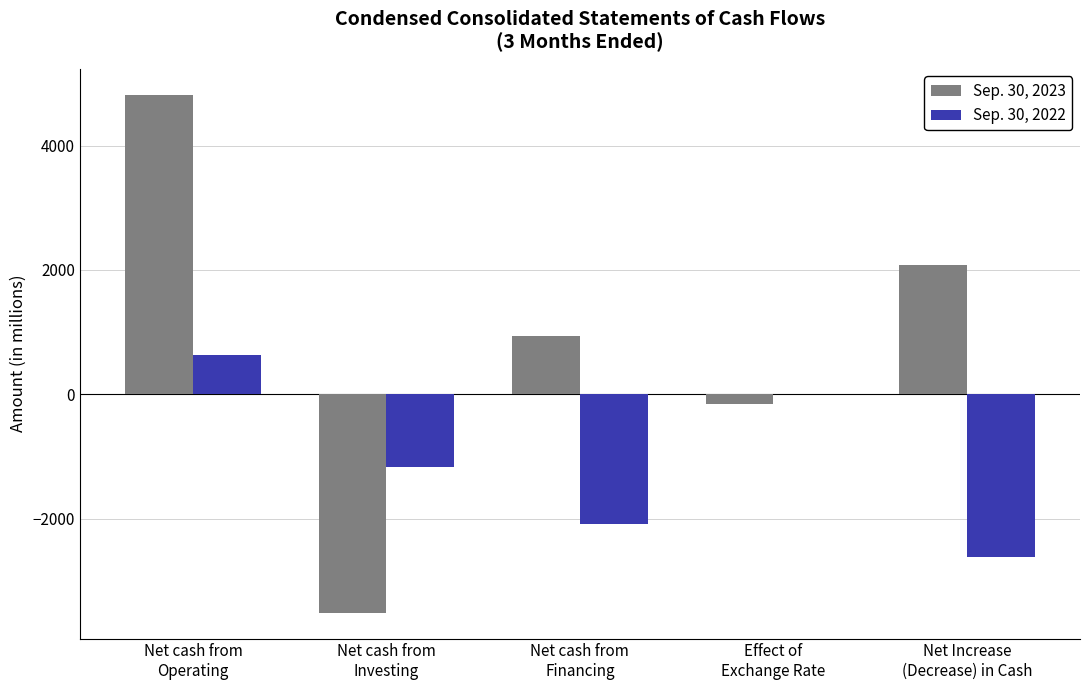

At which label does Sep. 30, 2022 reach its peak?

Net cash from
Operating